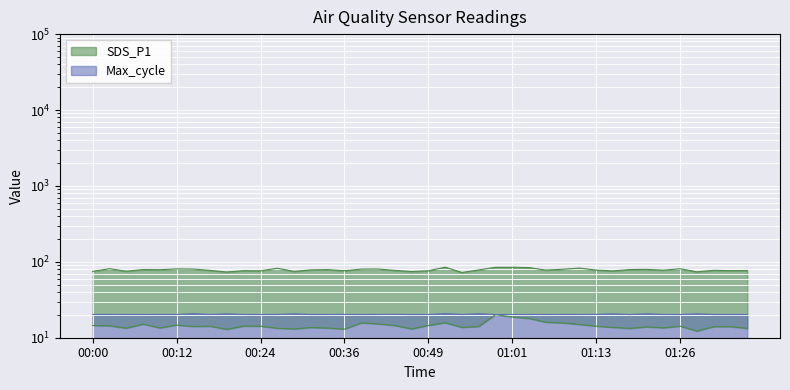

What position from the right is 01:08?

12